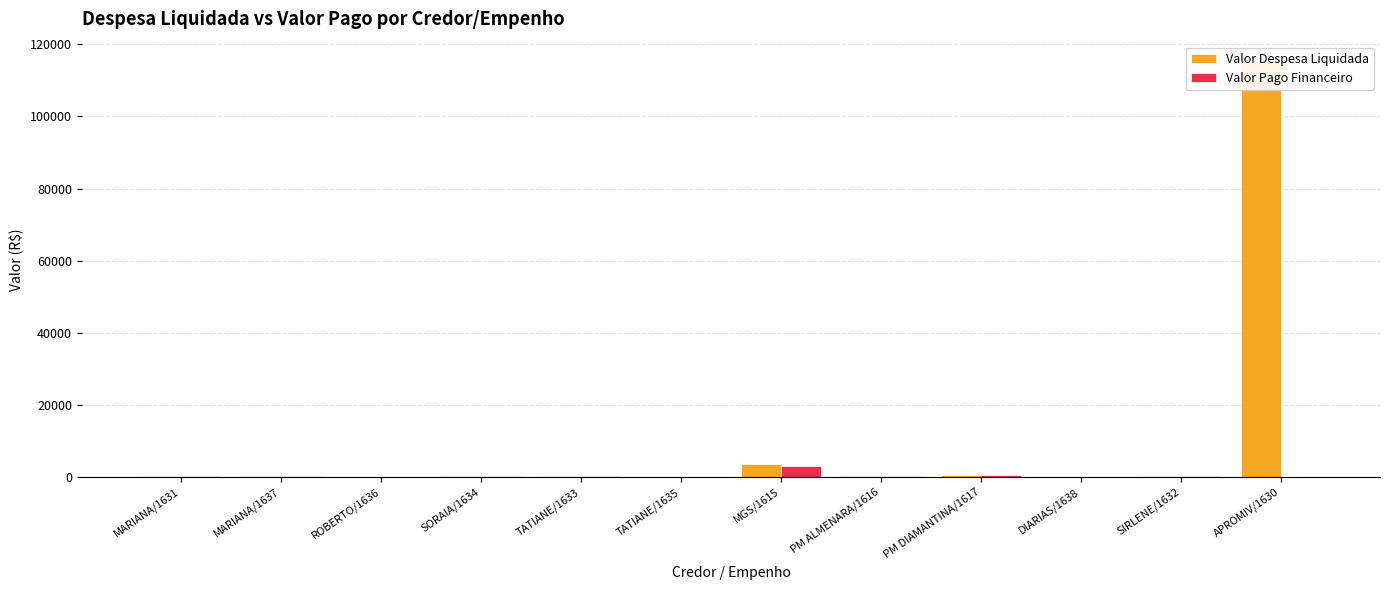

How many values in Valor Pago Financeiro are above zero?

11